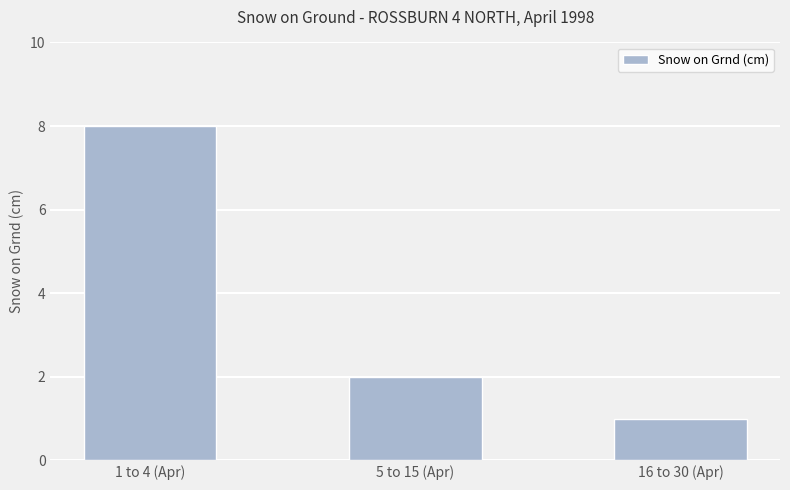

What is the smallest value displayed?

1